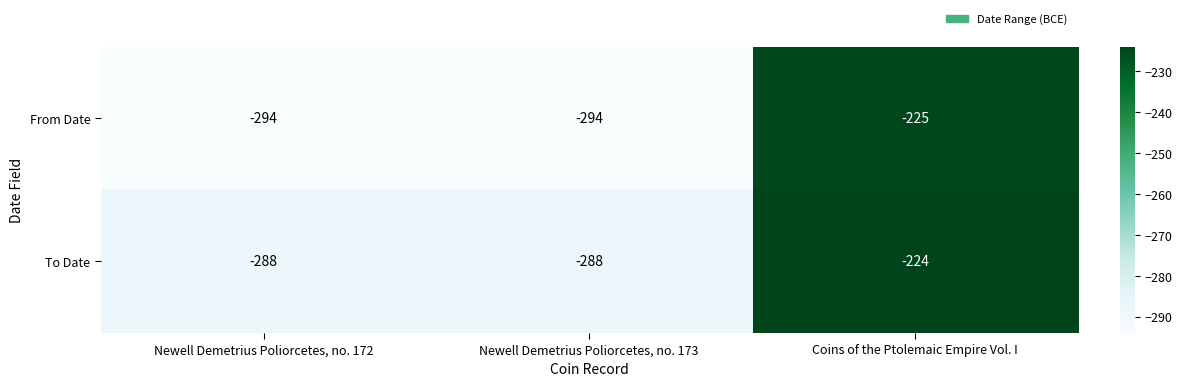

How many categories are shown in the chart?

3